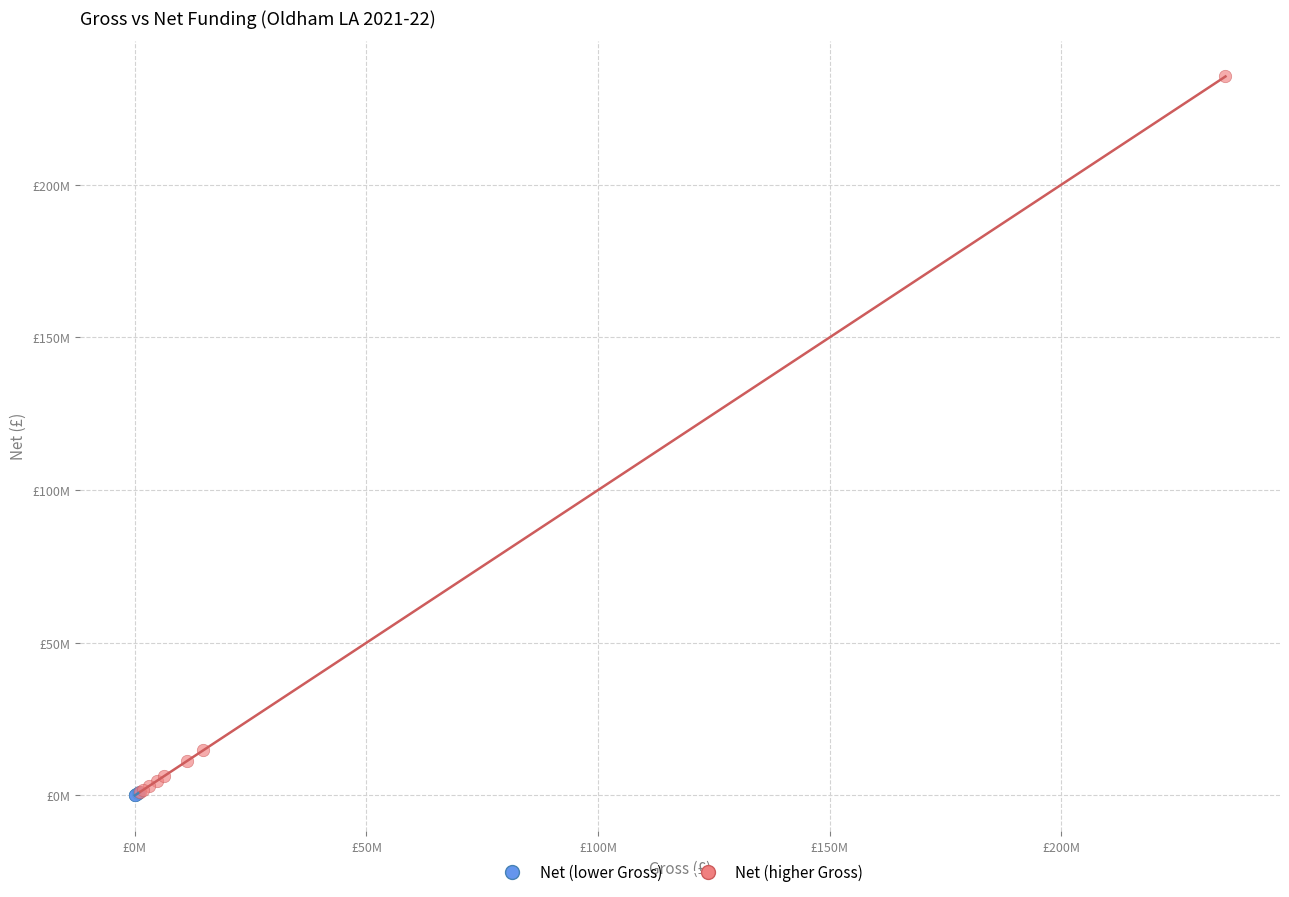

Which series reaches the maximum Y coordinate?

Net (higher Gross)